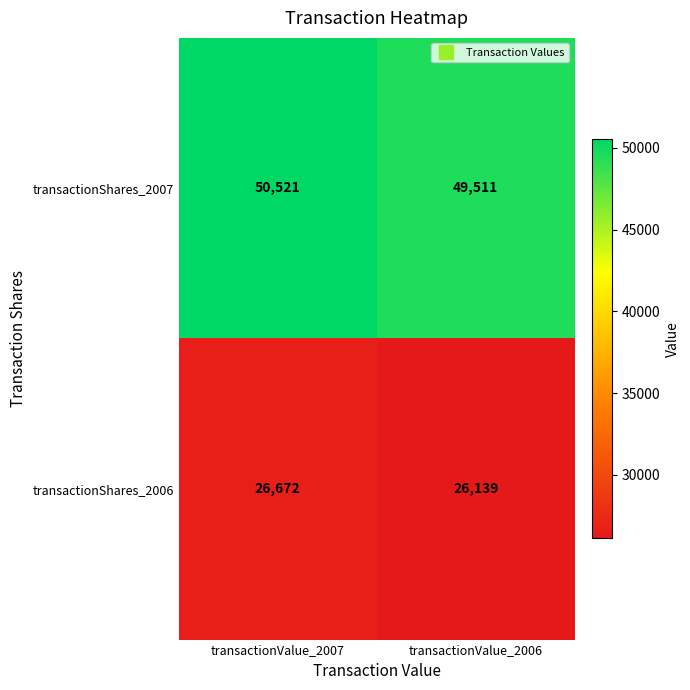

Reading left to right, list all the values displayed in this chart.

transactionShares_2007: 50521	49511
transactionShares_2006: 26672	26139